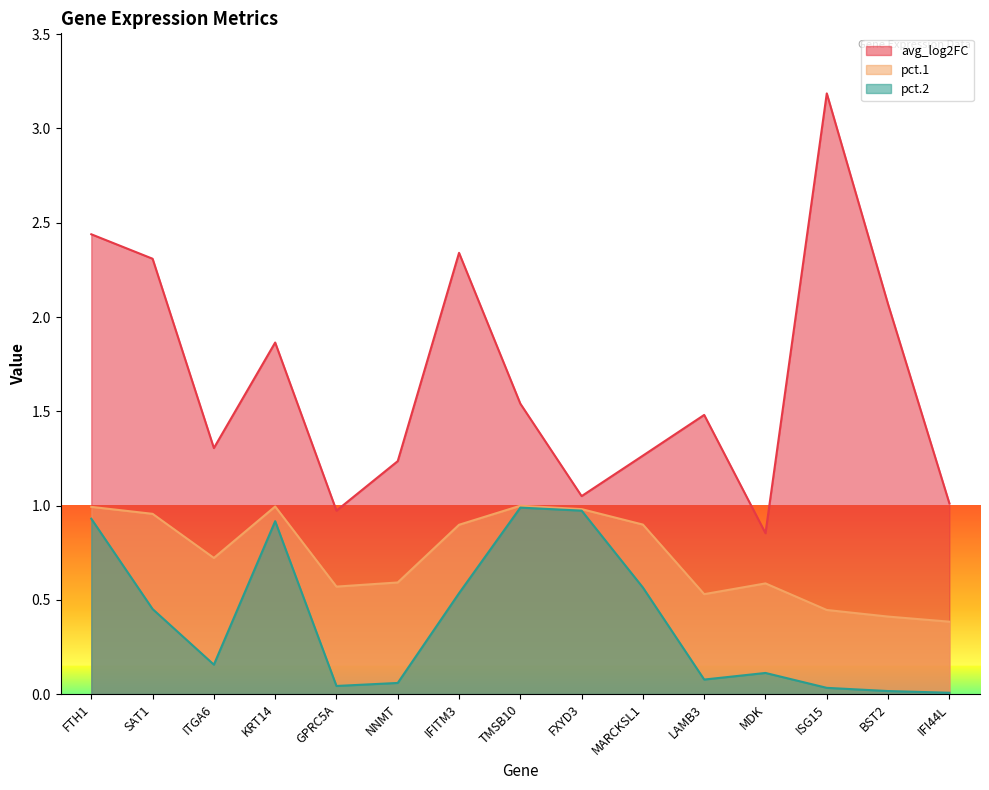

Count the number of data series in this chart.

3